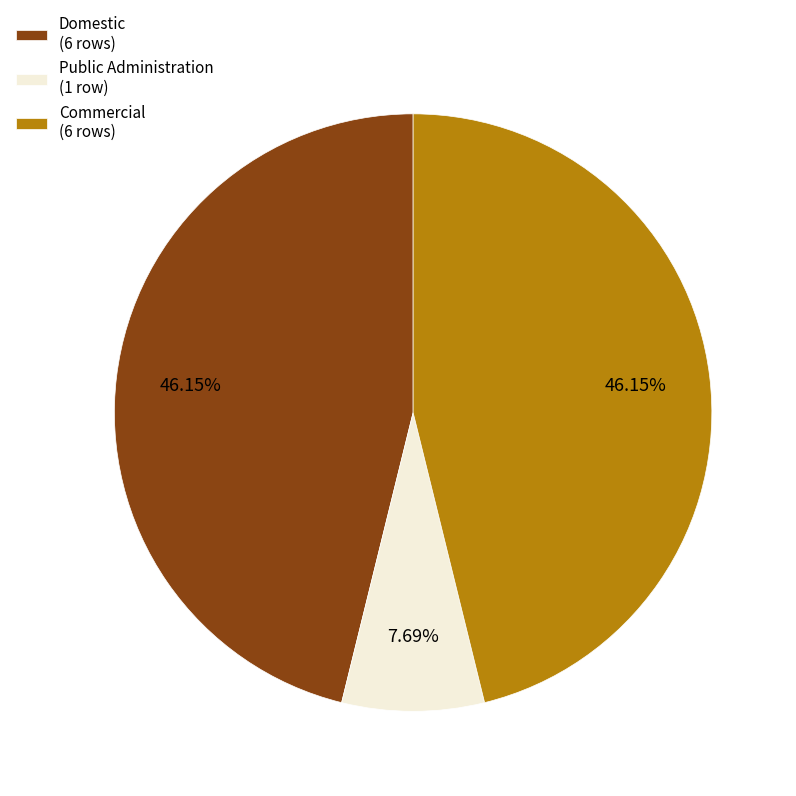

How many segments does this pie chart have?

3